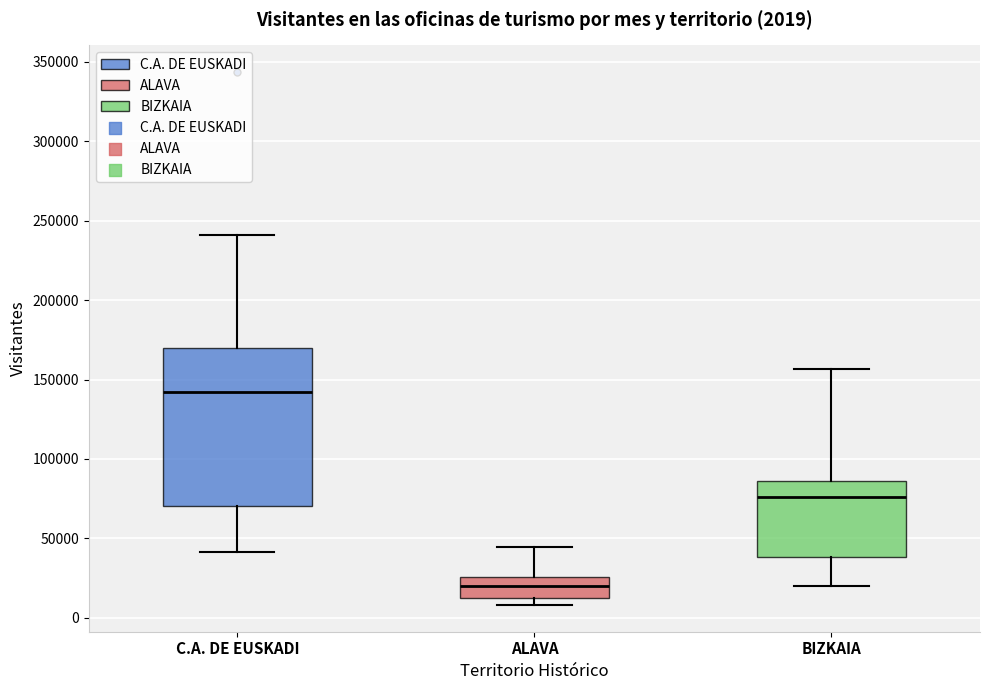

Comparing the boxes themselves (not the whiskers), which one is the tallest?

C.A. DE EUSKADI